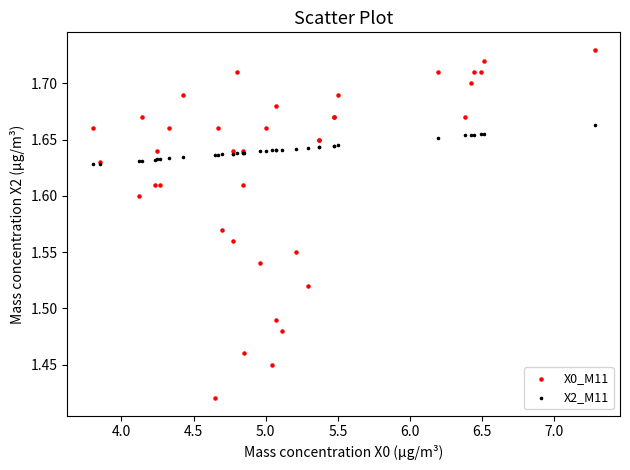

Which series reaches the minimum Y coordinate?

X0_M11